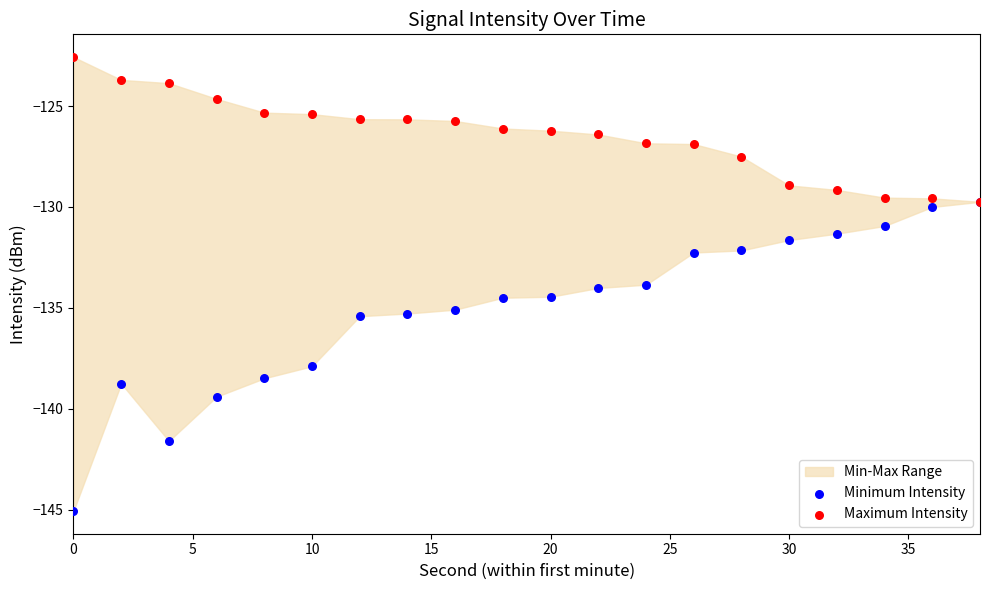

In the Minimum Intensity series, what Y value is closest to -137?

-137.9